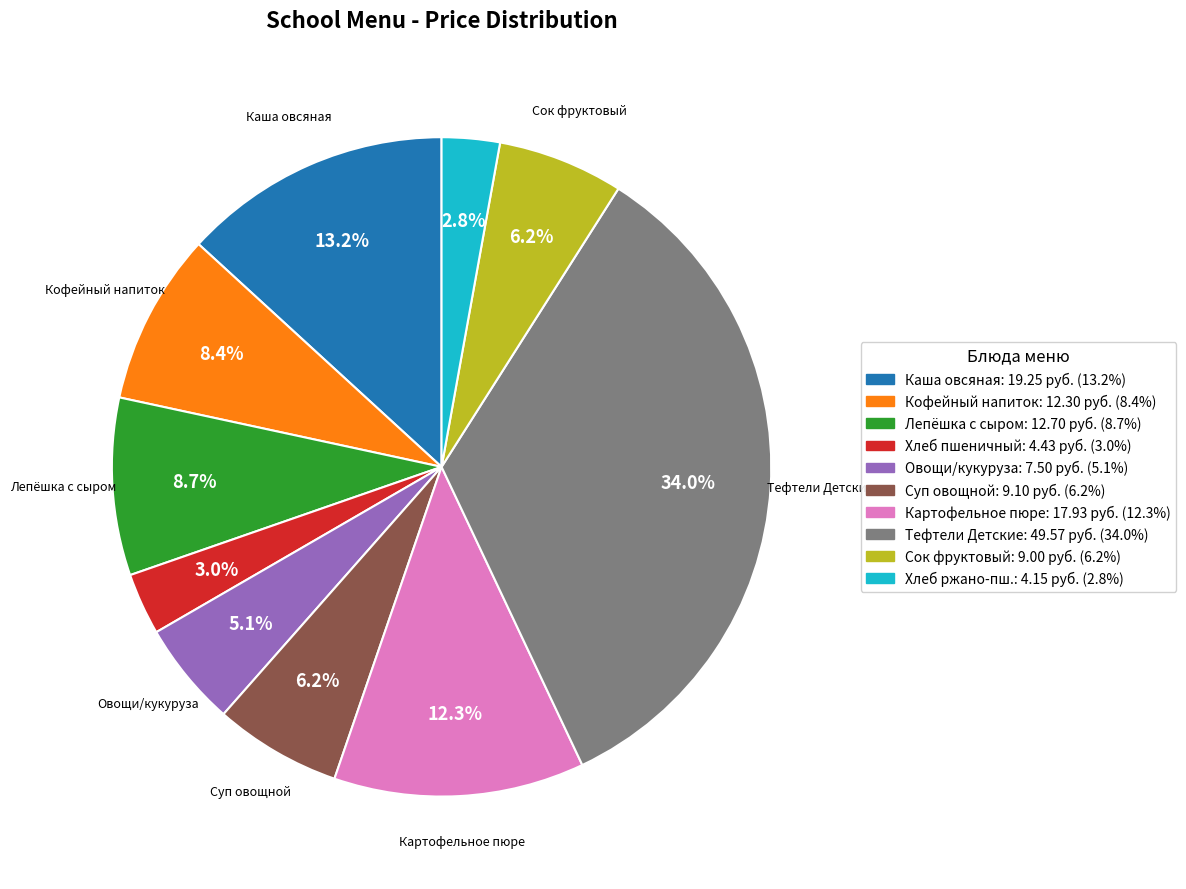

Is there a majority slice in this chart?

No